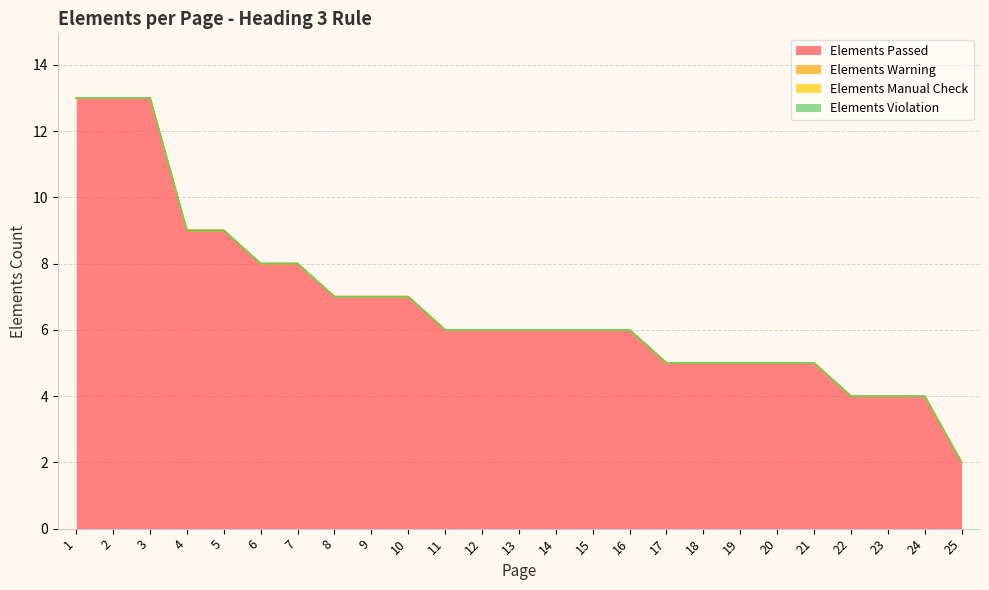

Between 7 and 12, which series saw the biggest shift?

Elements Passed